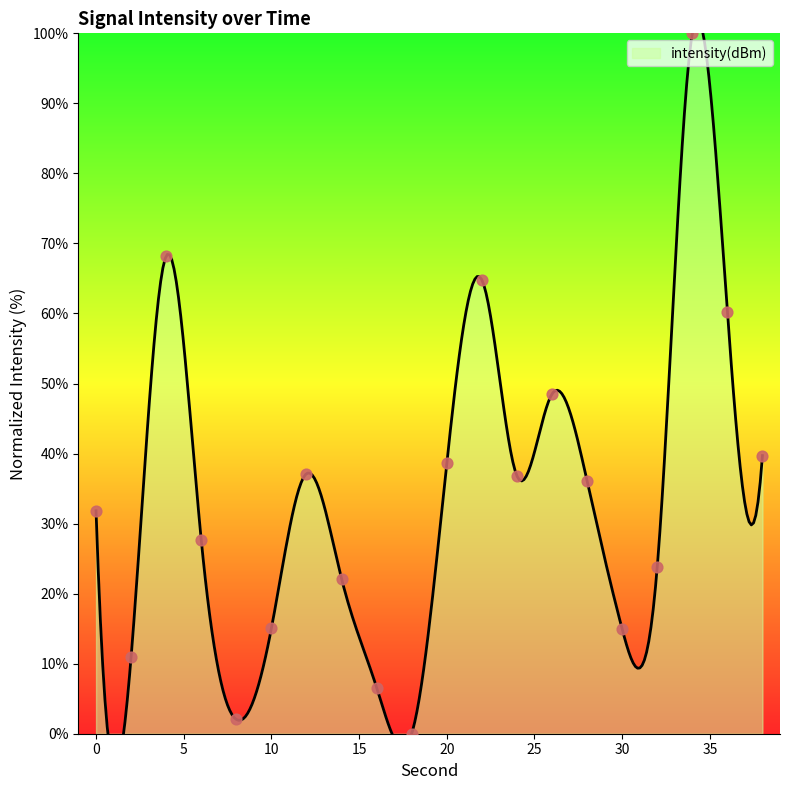

Approximately how many times larger is the value at 8 compared to 0?

0.1